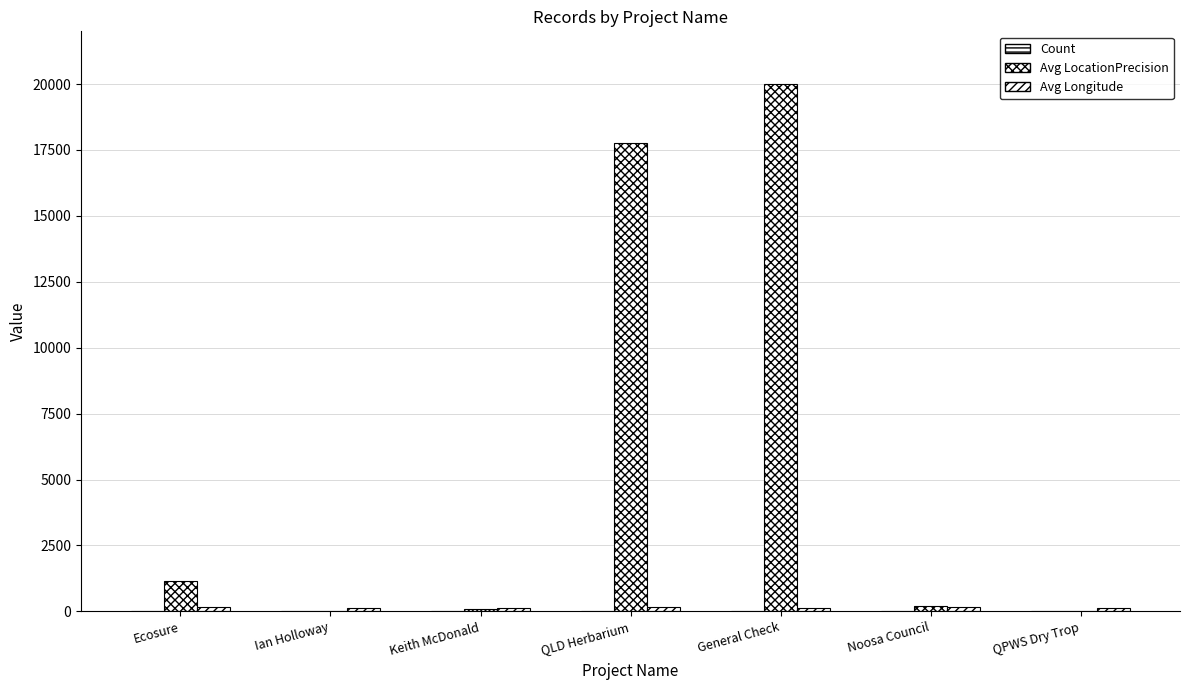

Are the bars horizontal?

No